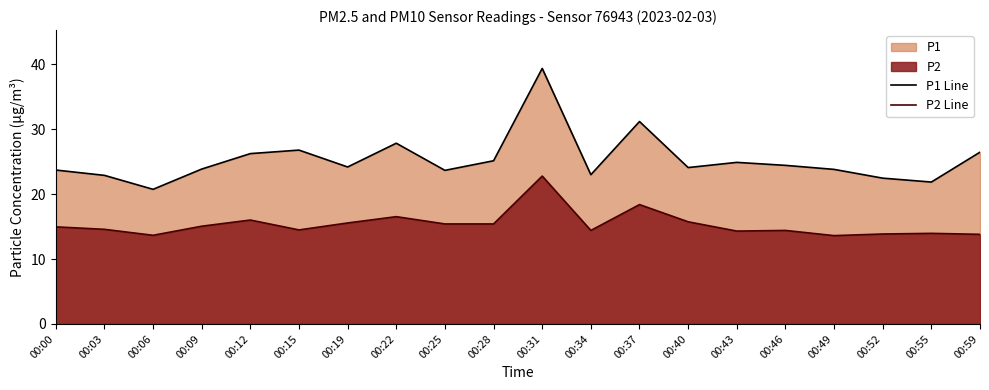

How many lines are shown in the chart?

2